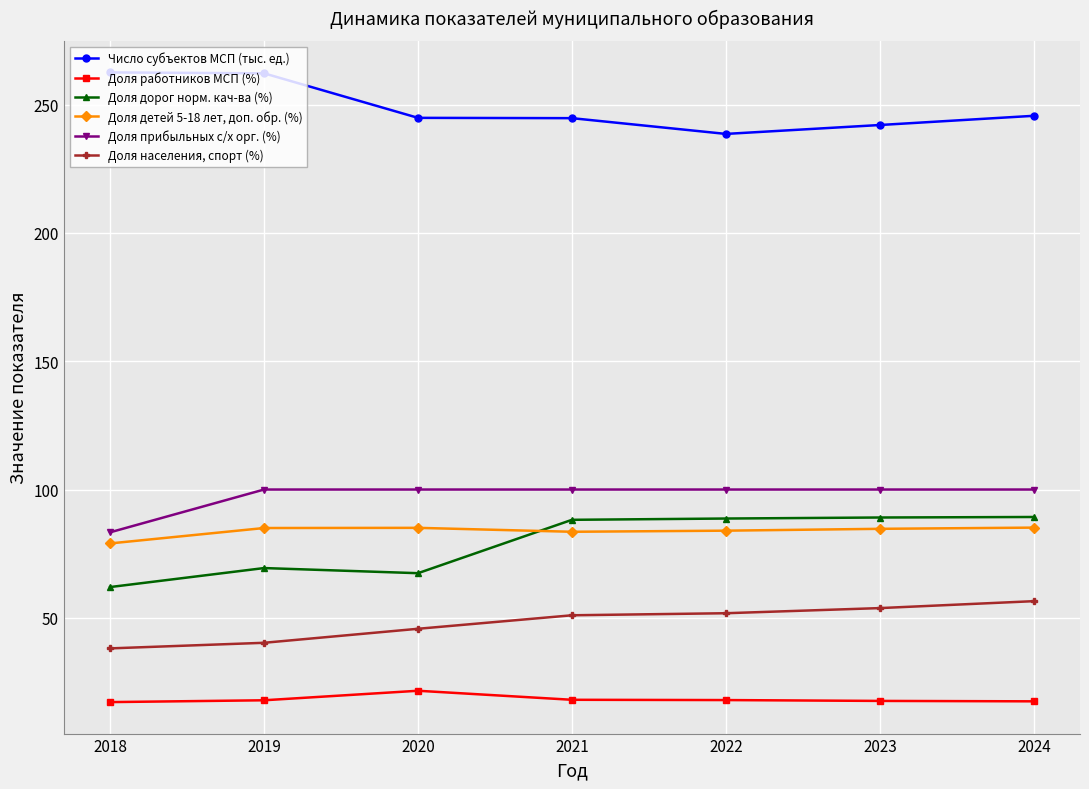

What is the sum of all Доля детей 5-18 лет, доп. обр. (%) values?

586.4